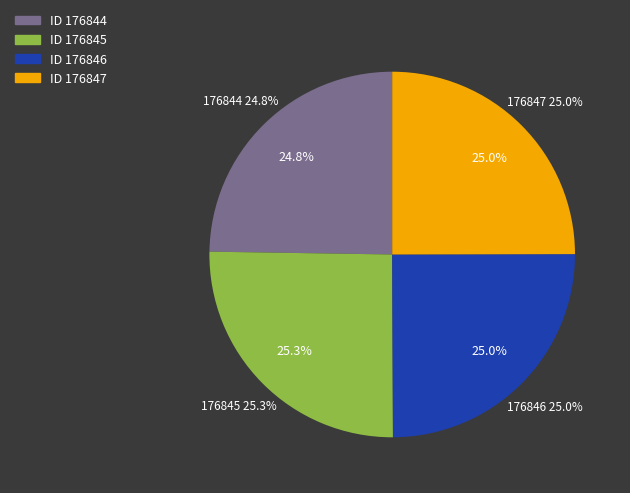

Rank the categories by value from highest to lowest.

176845, 176846, 176847, 176844